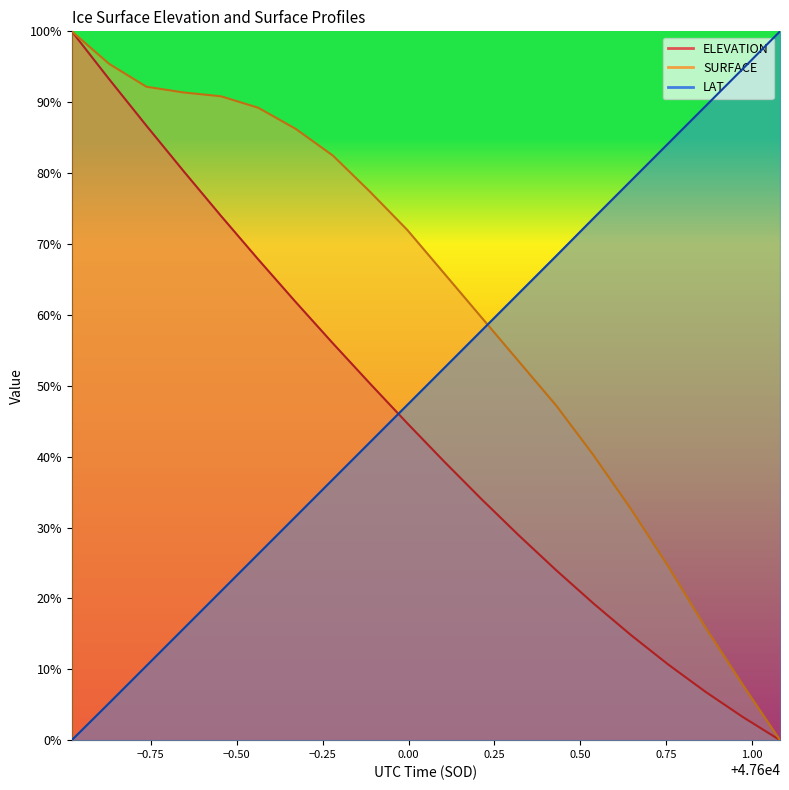

How many lines are shown in the chart?

3